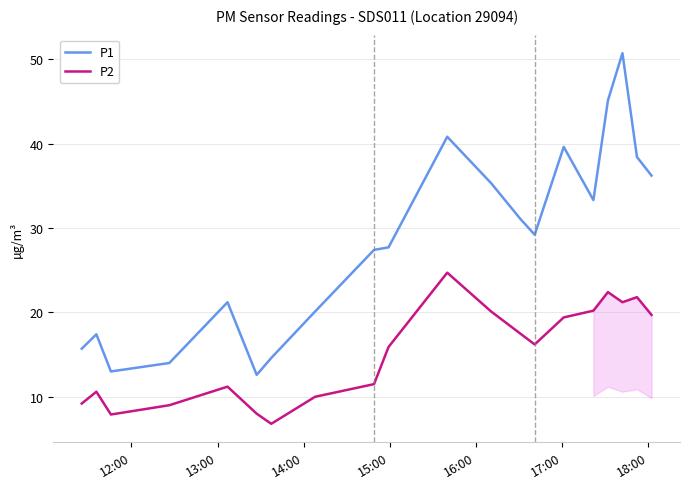

Does the chart display data point markers on the line(s)?

No